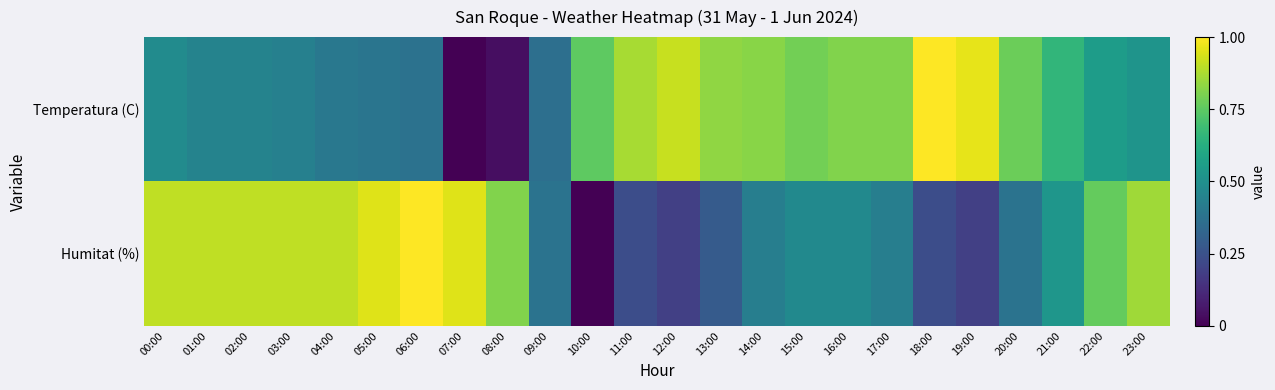

What is the difference between the highest and lowest values at 21:00?

0.1